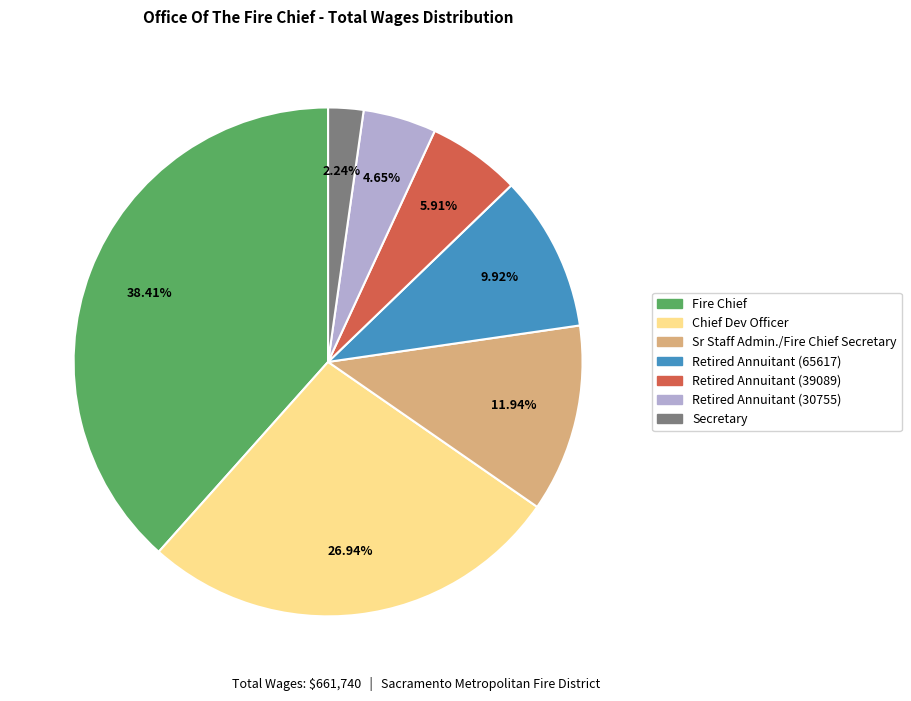

What is the total percentage of Fire Chief and Secretary?

40.6%